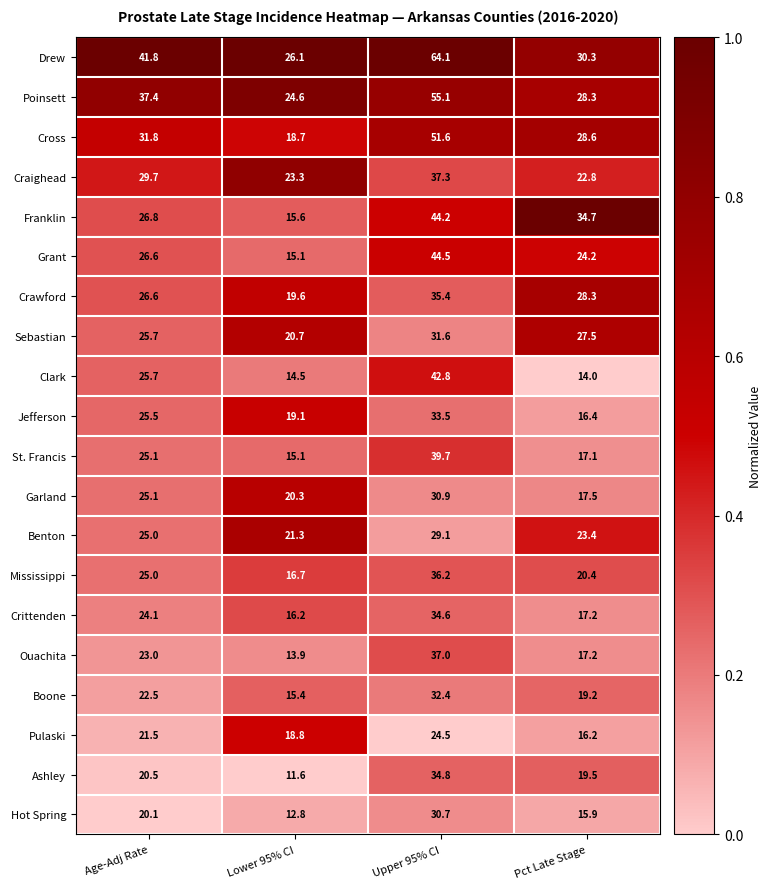

Rank the categories by Ashley value from lowest to highest.

Lower 95% CI, Pct Late Stage, Age-Adj Rate, Upper 95% CI